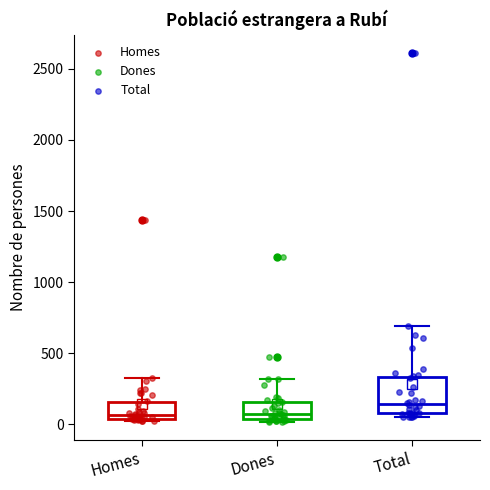

Where is the lower edge of the box for Dones on the y-axis? The values are not printed on the chart, so give them approximately, as read against the axis.

50